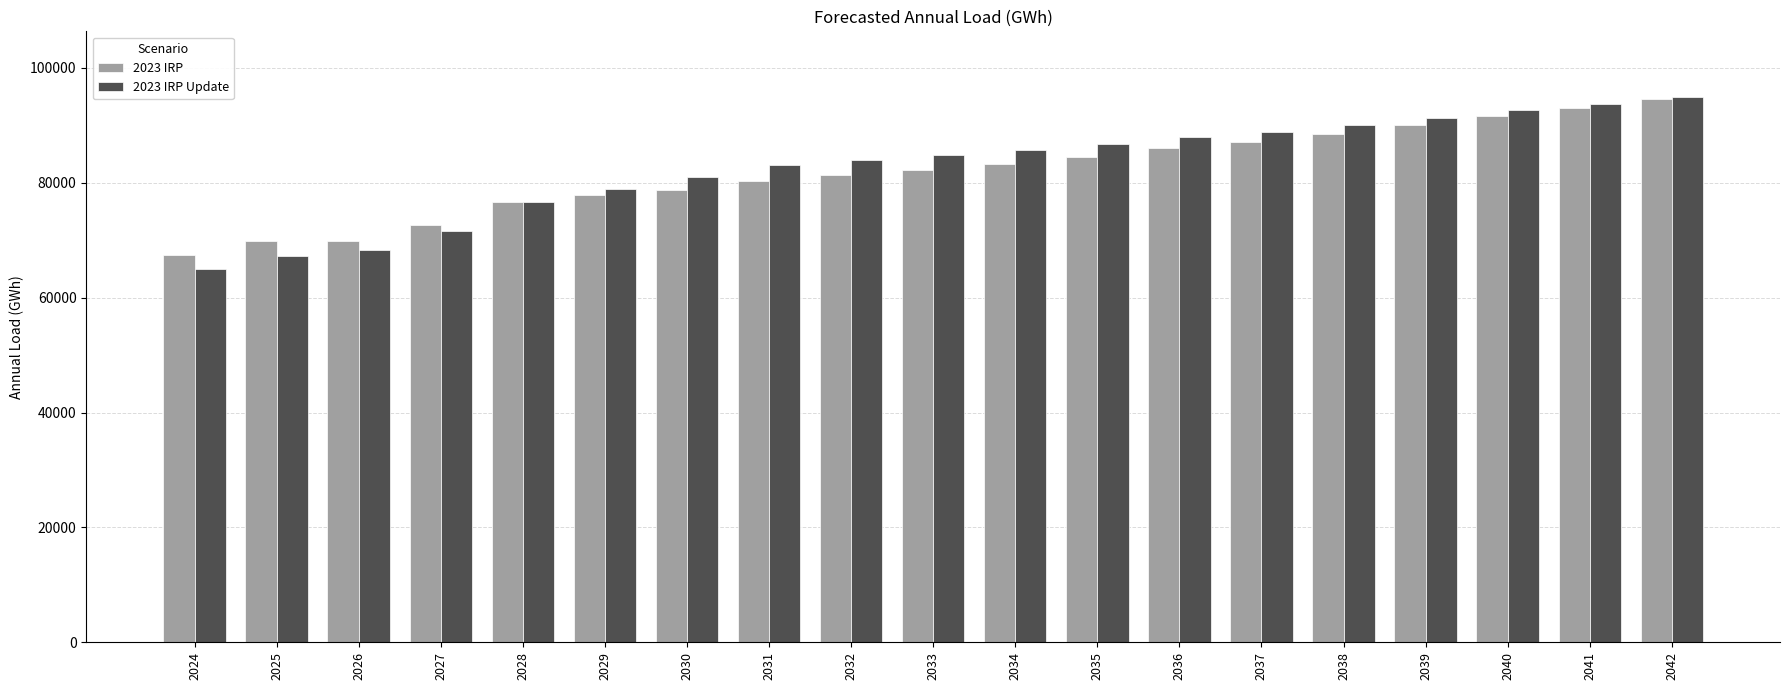

The value of 2023 IRP Update at 2035 is 86764.4. True or false?

True